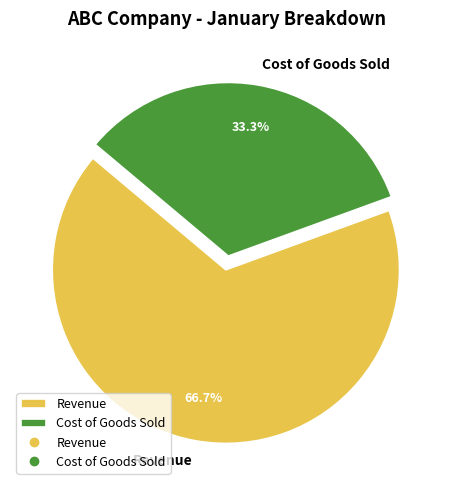

To the nearest percent, what is the difference between the largest and smallest slice percentages?

33%